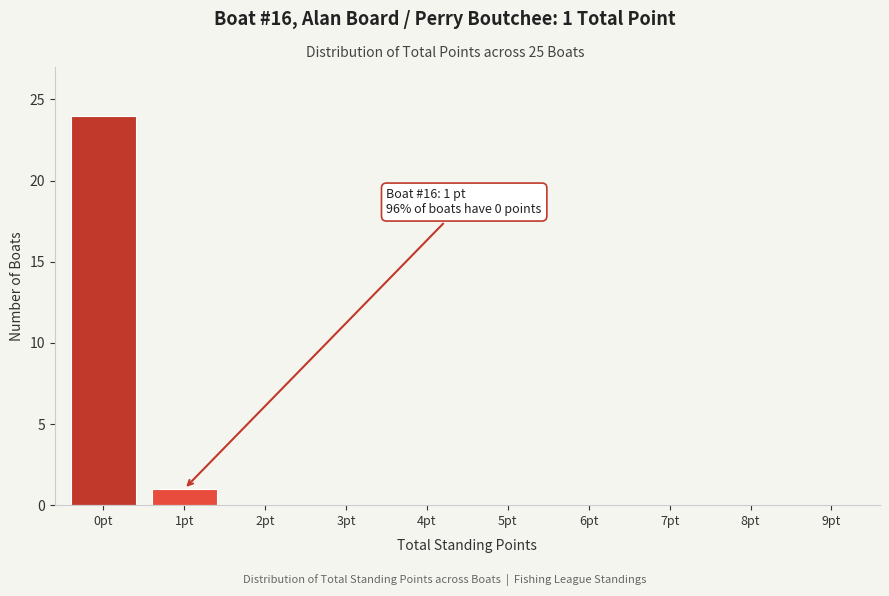

Reading right to left, what are all the values shown in this chart?

9pt=0	8pt=0	7pt=0	6pt=0	5pt=0	4pt=0	3pt=0	2pt=0	1pt=1	0pt=24